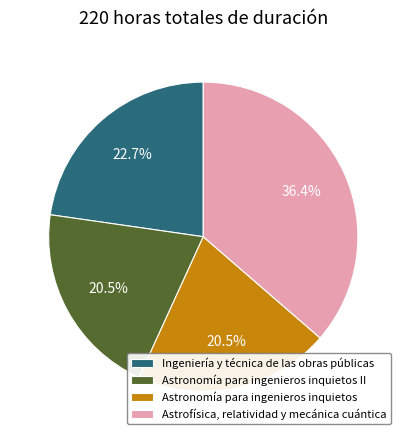

To the nearest percent, what portion does Ingeniería y técnica de las obras públicas represent?

23%